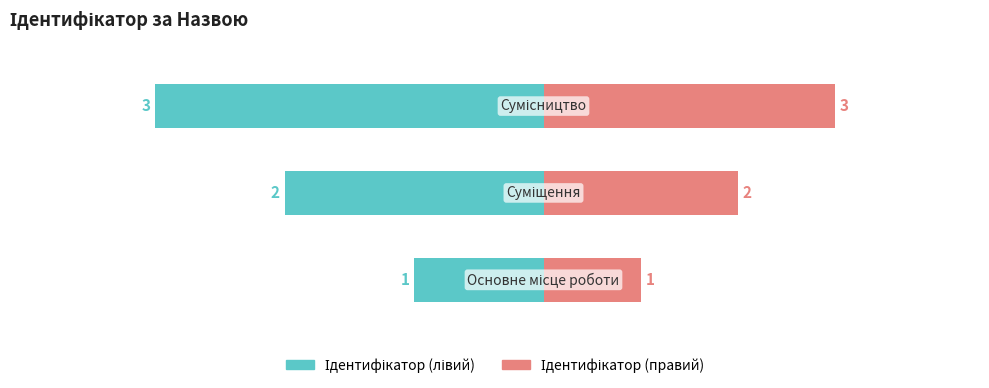

What is the average value?

2